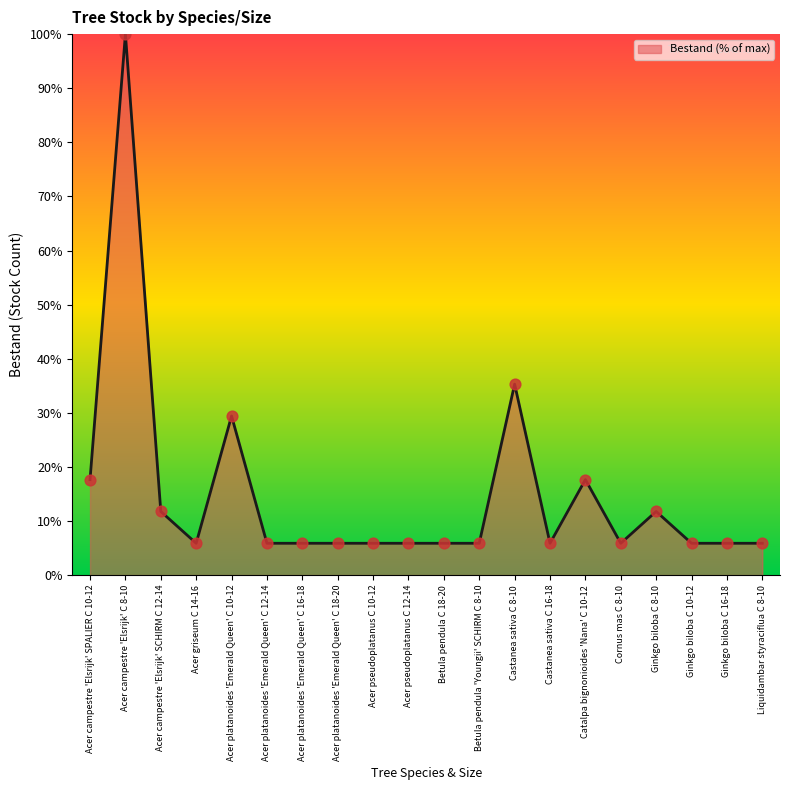

What is the change in value from Acer campestre 'Elsrijk' SPALIER C 10-12 to Liquidambar styraciflua C 8-10?

-11.8